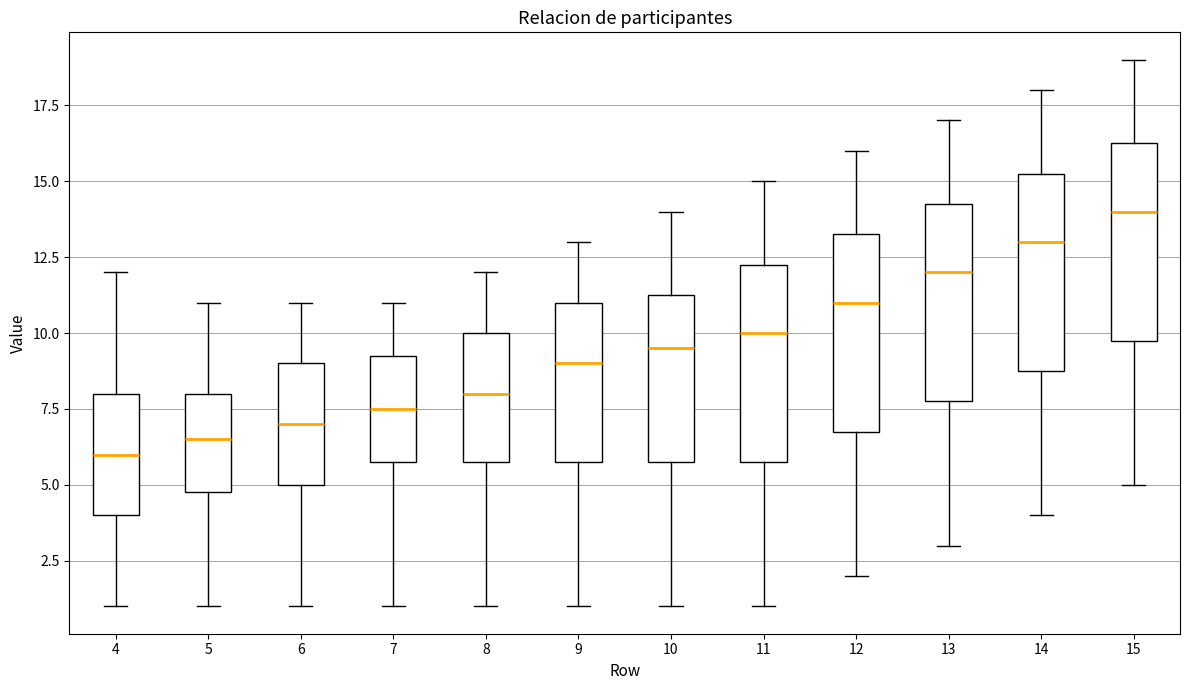

Which box has the highest median line?

15